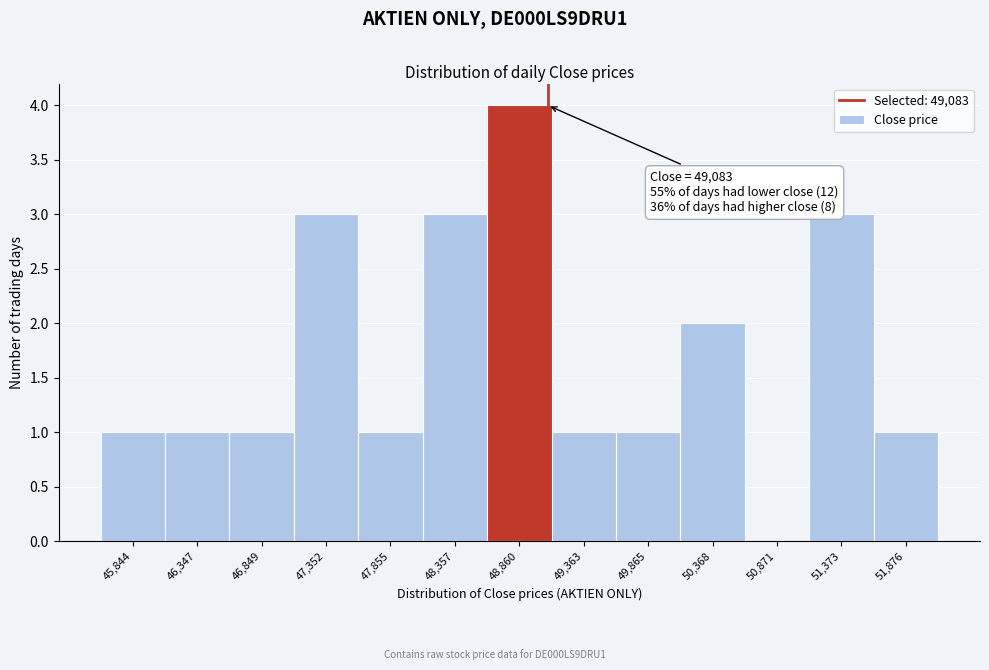

Over which range of the x-axis is the bar tallest?

48600 to 49100